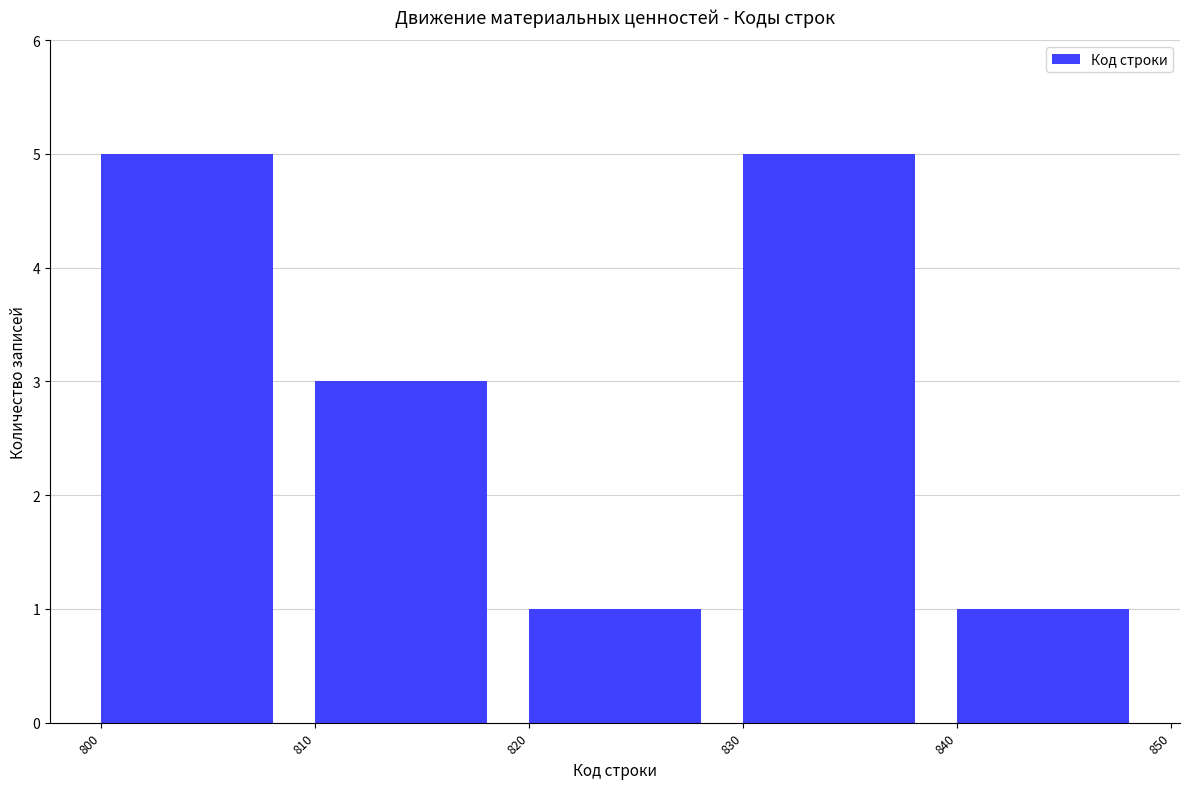

Reading right to left, transcribe all the data shown in this chart.

1	5	1	3	5